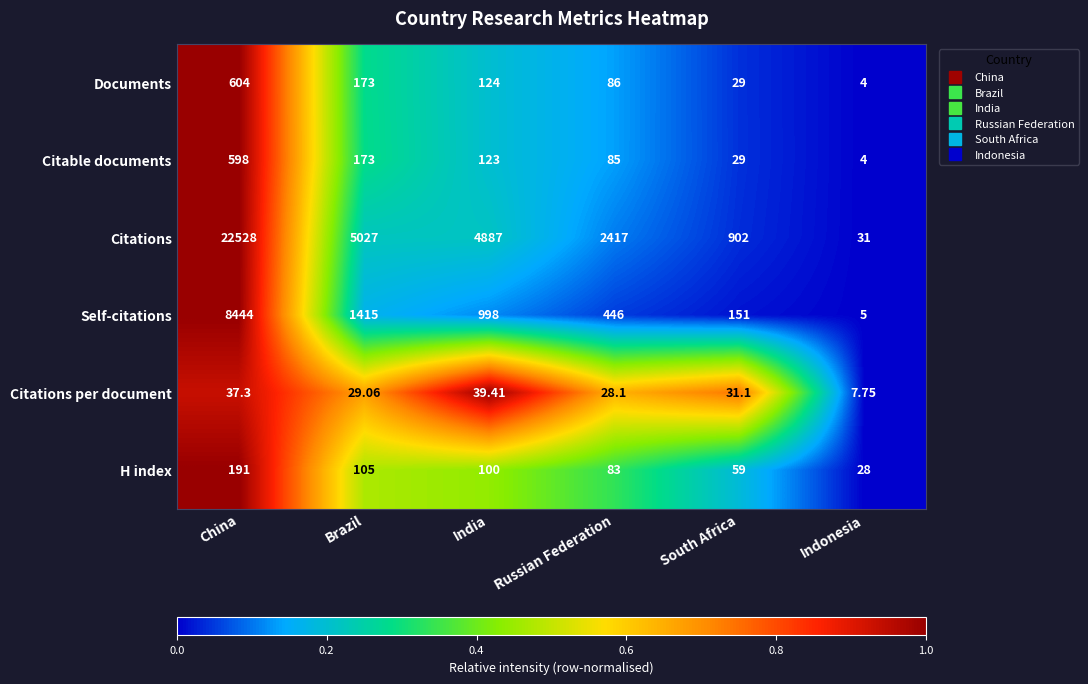

List the labels in order of Citable documents value, smallest first.

Indonesia, South Africa, Russian Federation, India, Brazil, China